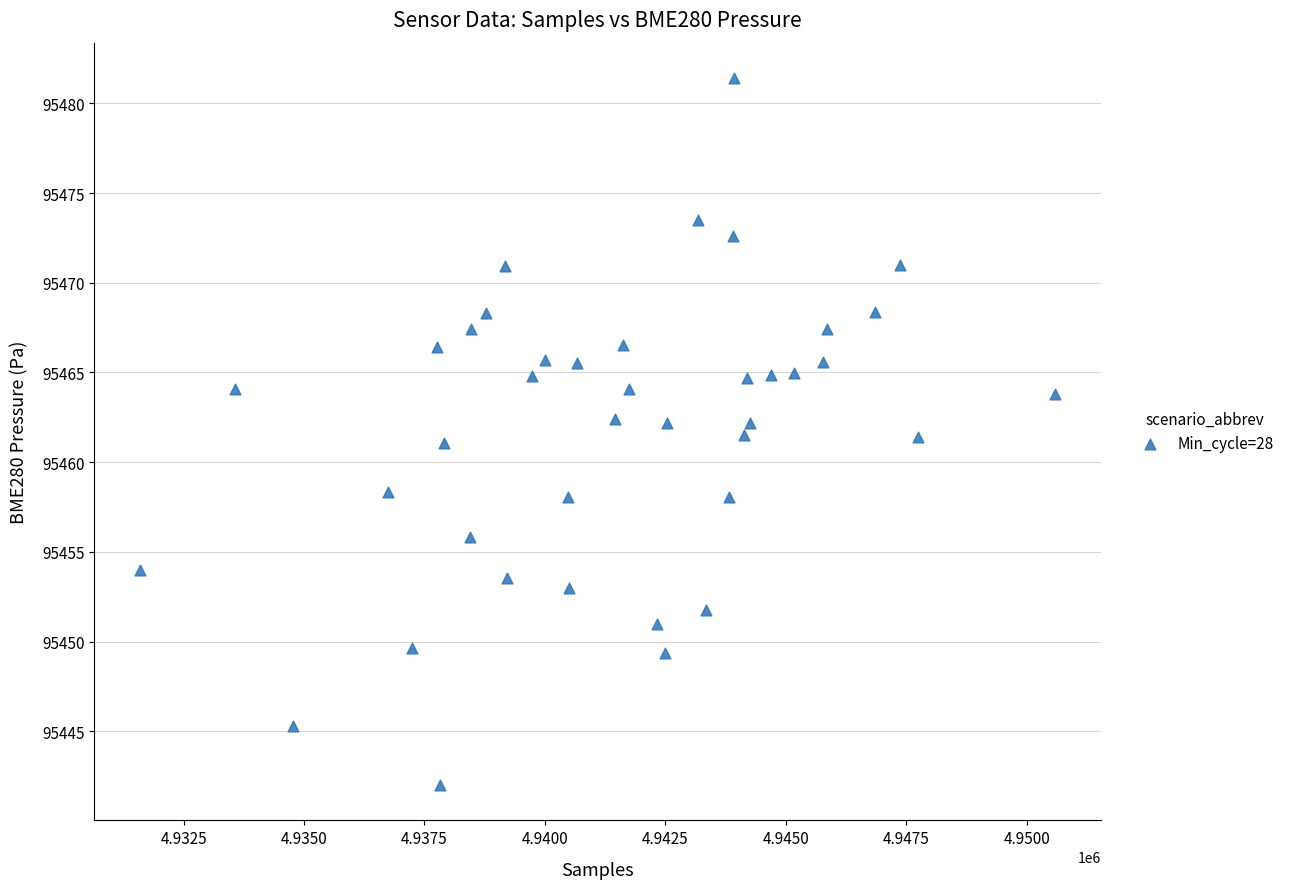

What is the range of X values (max minus min)?

18995.0